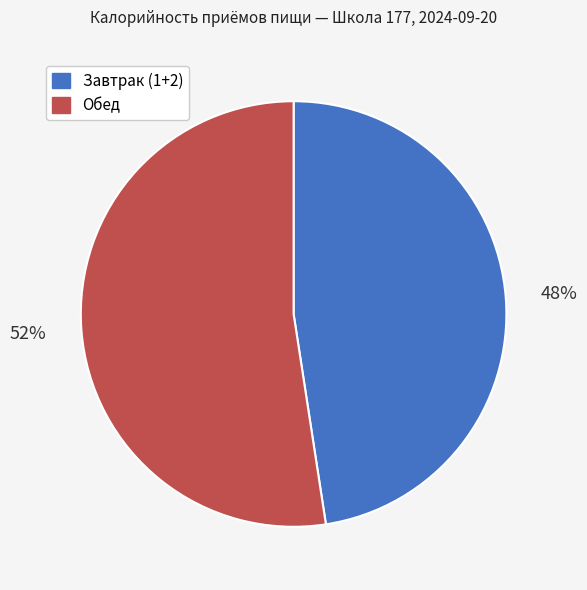

Which slice represents more than half of the pie?

Обед